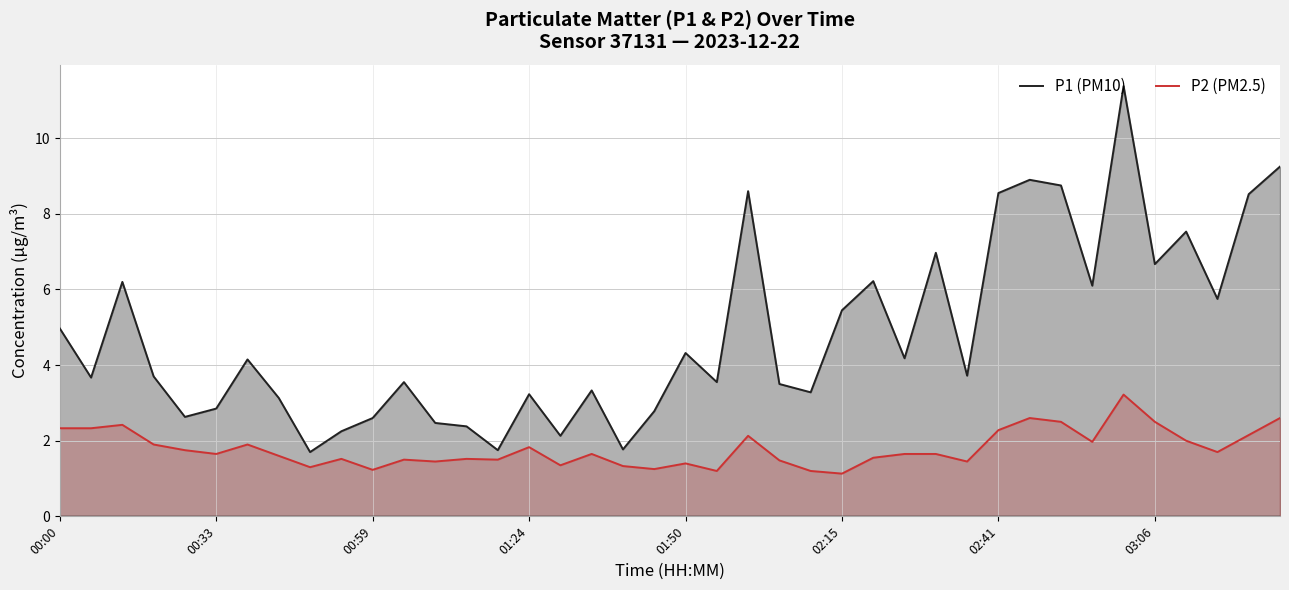

Is it true that P2 (PM2.5) equals 3.2 at 34?

True